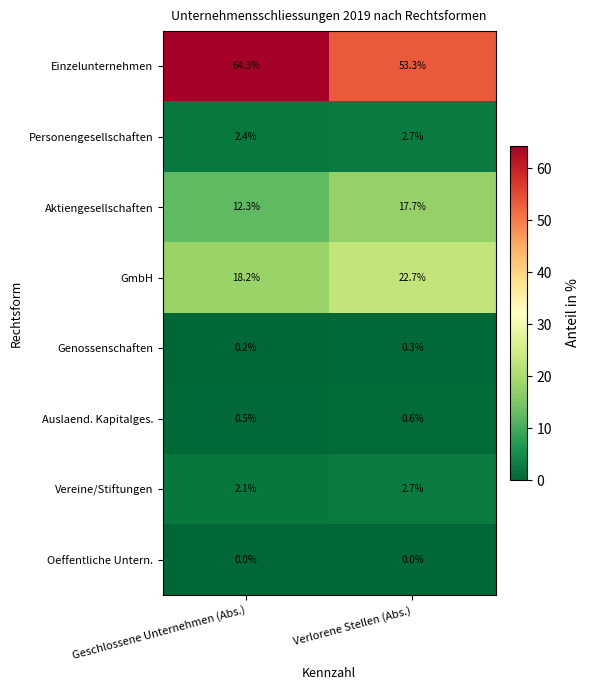

What is the greatest value displayed?

64.3